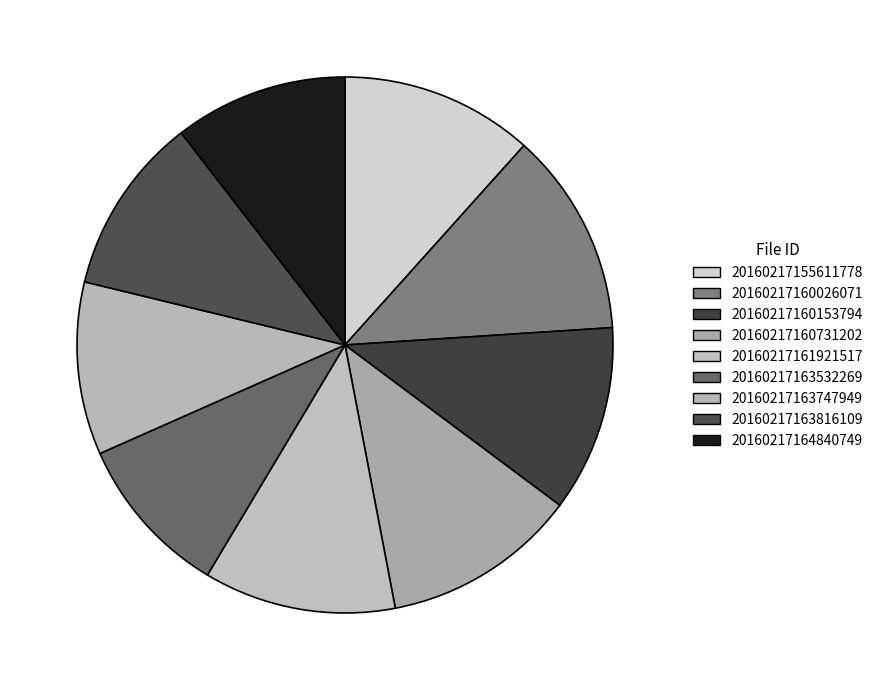

The 20160217161921517 slice represents 12% of the pie. True or false?

True